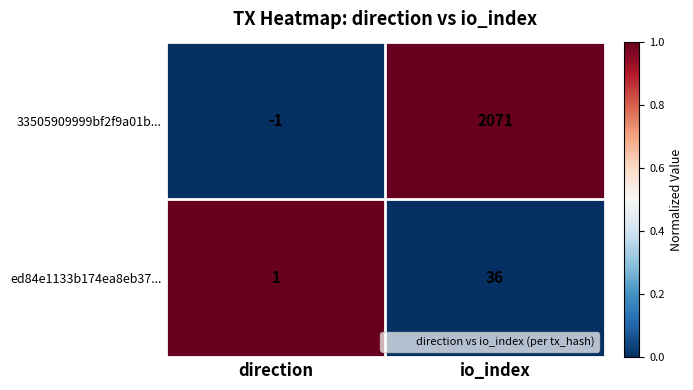

How many data points does each series have?

2